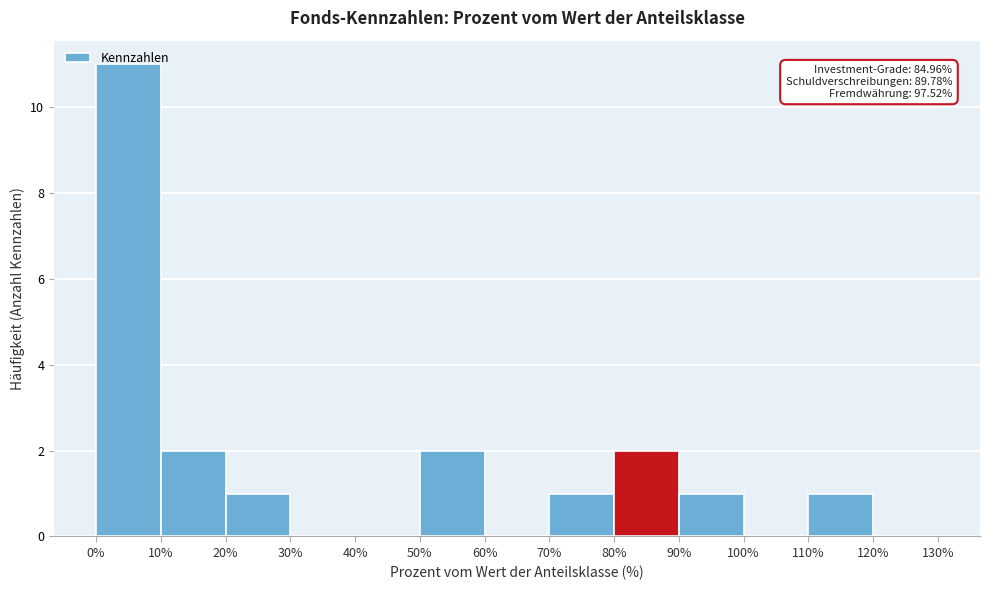

Which range on the x-axis has the tallest bar?

0% to 10%